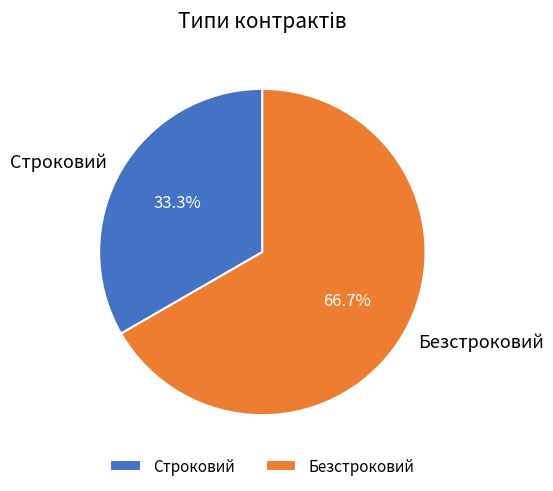

Is there a majority slice in this chart?

Yes